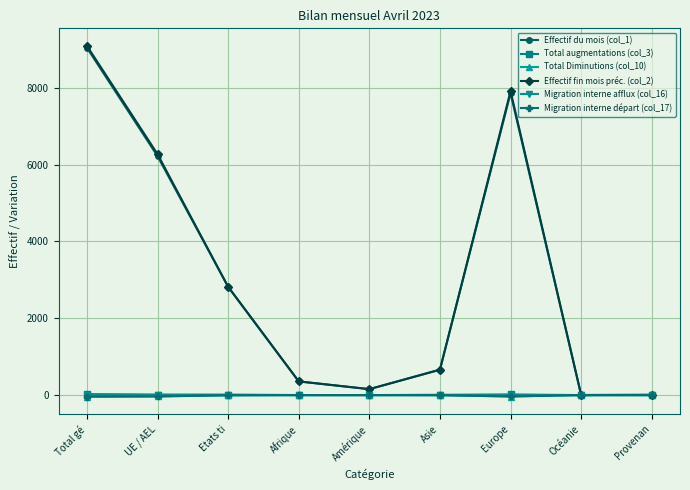

True or false: Effectif fin mois préc. (col_2) has a value of 2896 at UE / AEL.

False